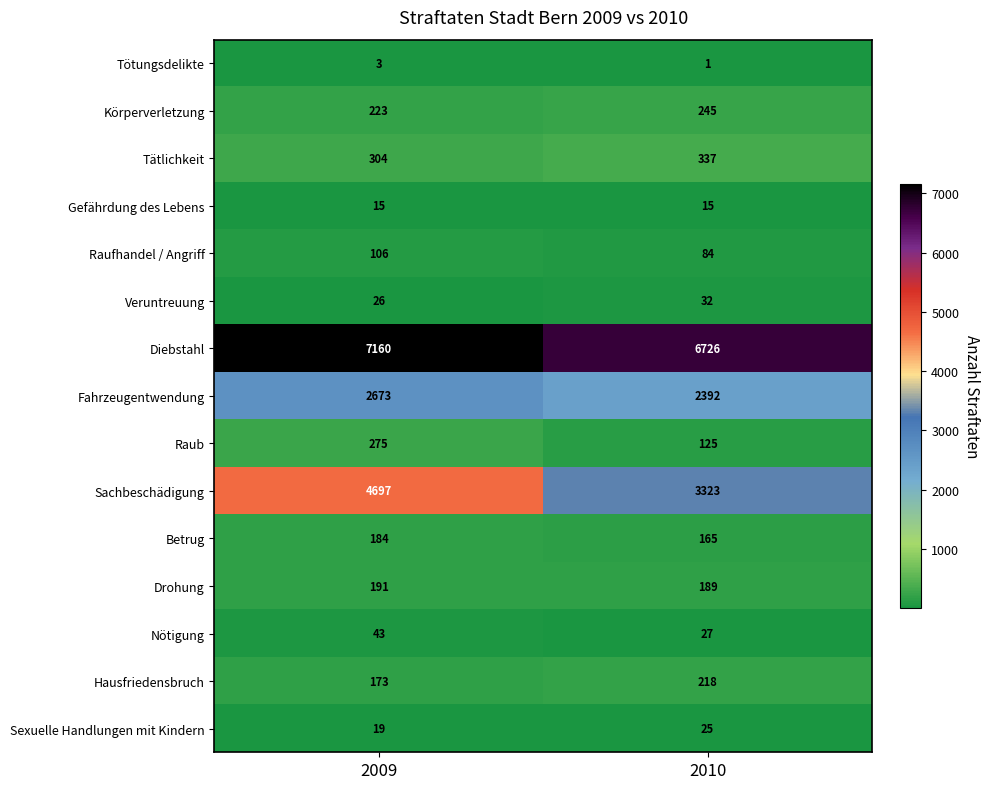

Reading left to right, transcribe all the data shown in this chart.

Tötungsdelikte: 3	1
Körperverletzung: 223	245
Tätlichkeit: 304	337
Gefährdung des Lebens: 15	15
Raufhandel / Angriff: 106	84
Veruntreuung: 26	32
Diebstahl: 7160	6726
Fahrzeugentwendung: 2673	2392
Raub: 275	125
Sachbeschädigung: 4697	3323
Betrug: 184	165
Drohung: 191	189
Nötigung: 43	27
Hausfriedensbruch: 173	218
Sexuelle Handlungen mit Kindern: 19	25